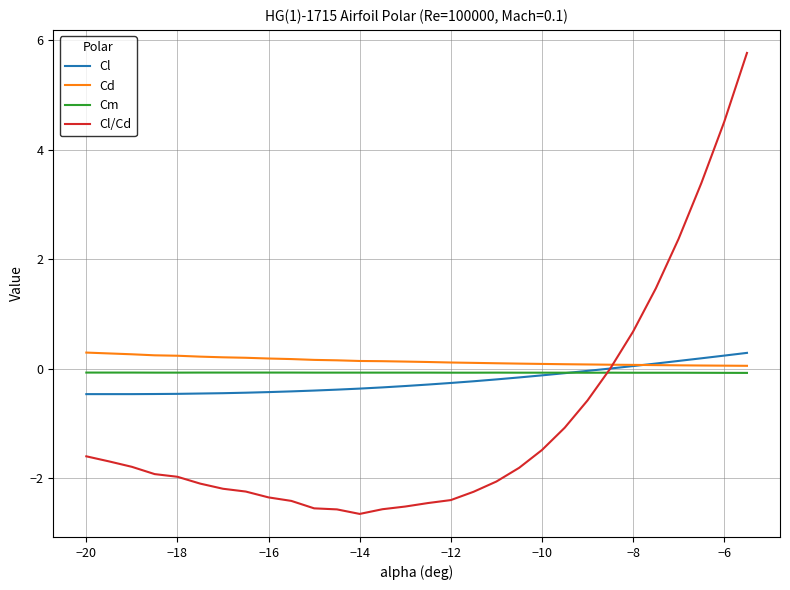

Which series has the widest spread of values?

Cl/Cd